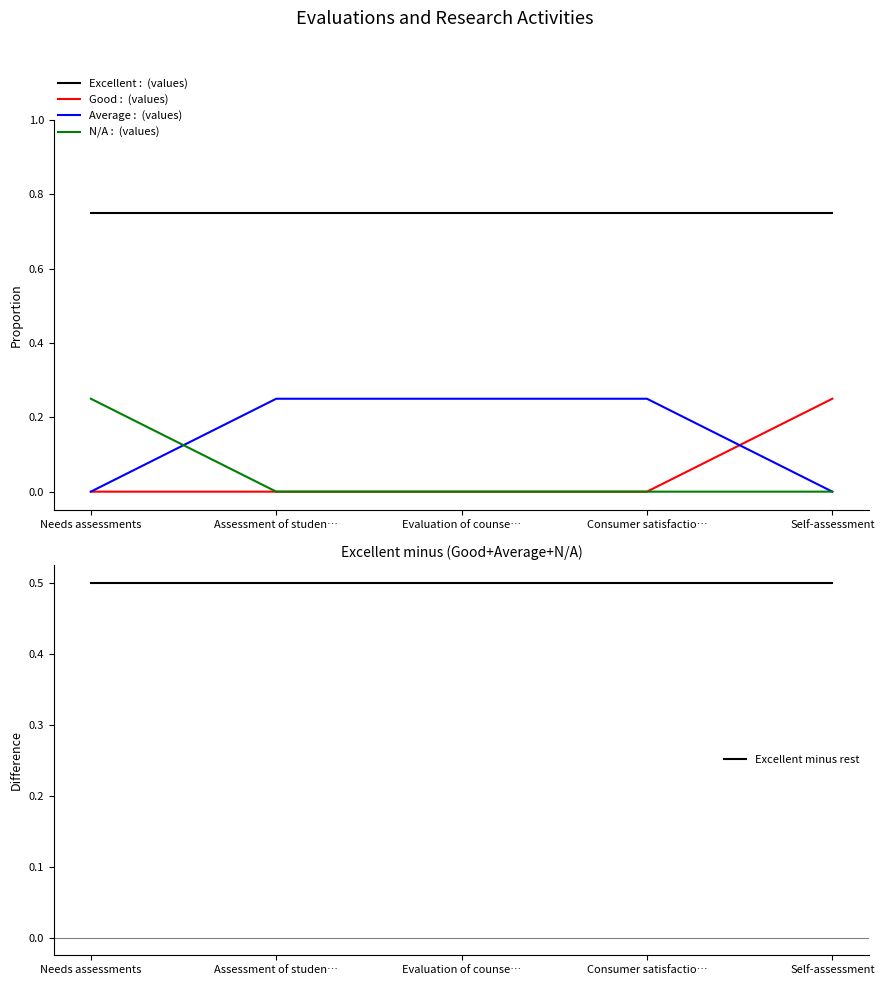

True or false: Excellent and N/A cross at least once.

False